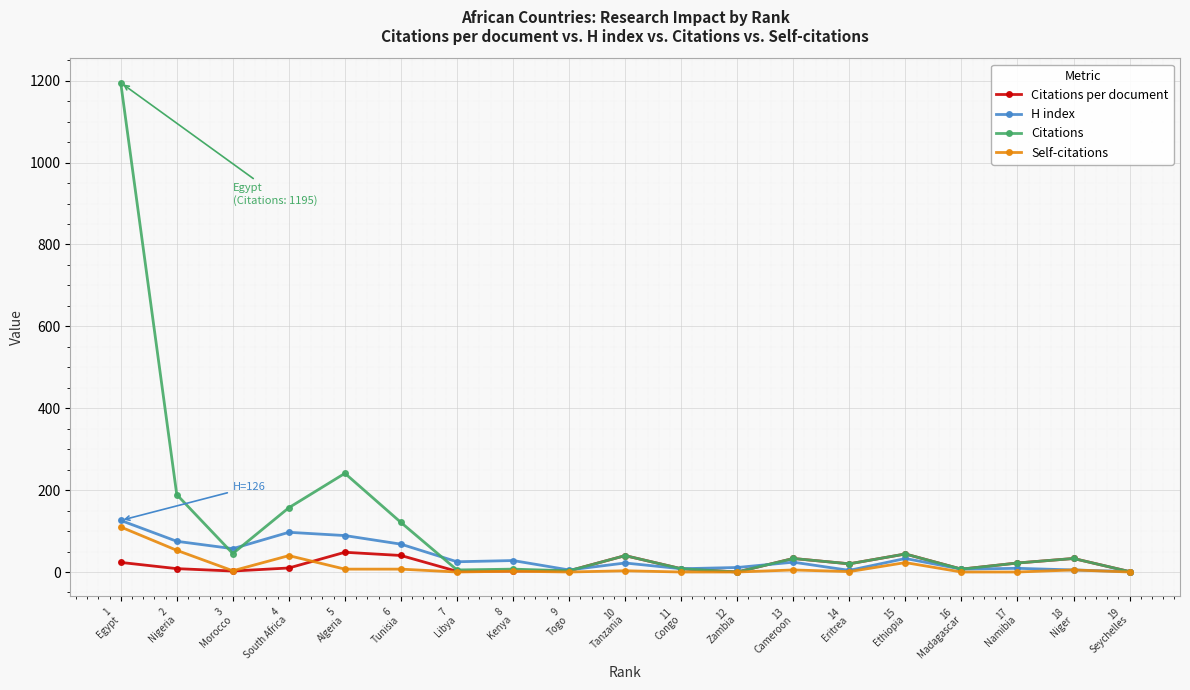

Which series has the widest spread of values?

Citations